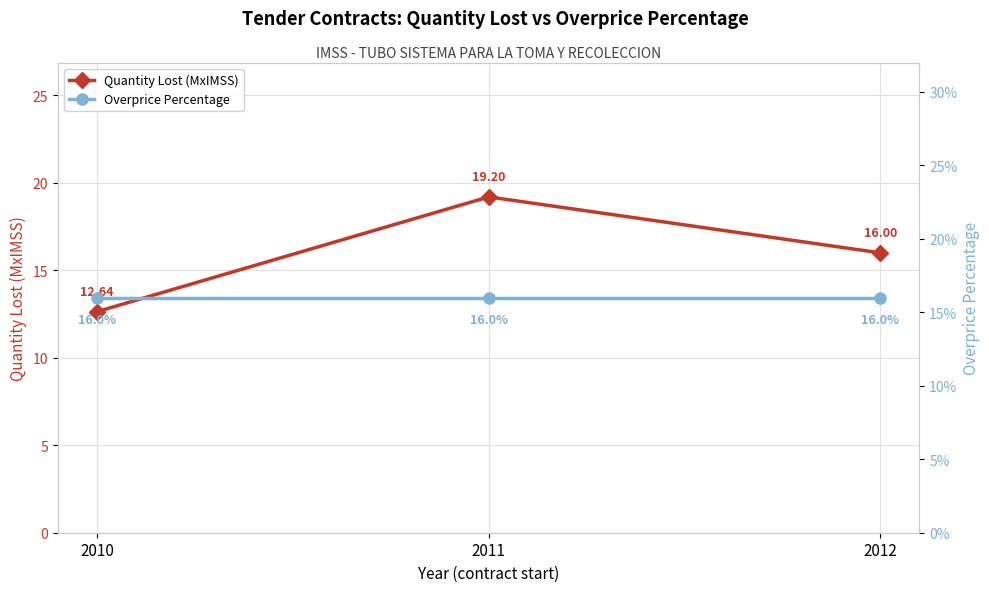

Reading left to right, extract all data points from this chart.

Quantity Lost (MxIMSS): 12.6	19.2	16.0
Overprice Percentage: 0.2	0.2	0.2